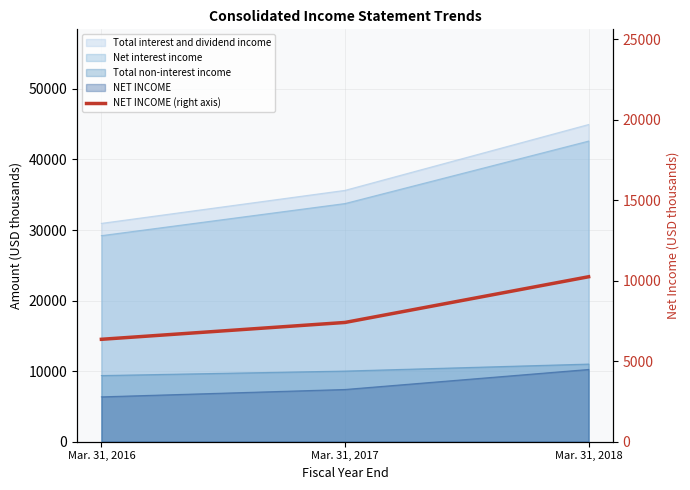

What is the difference between the maximum and minimum values?

3884